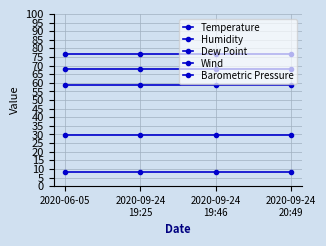

What is the minimum value shown in the chart?

8.0